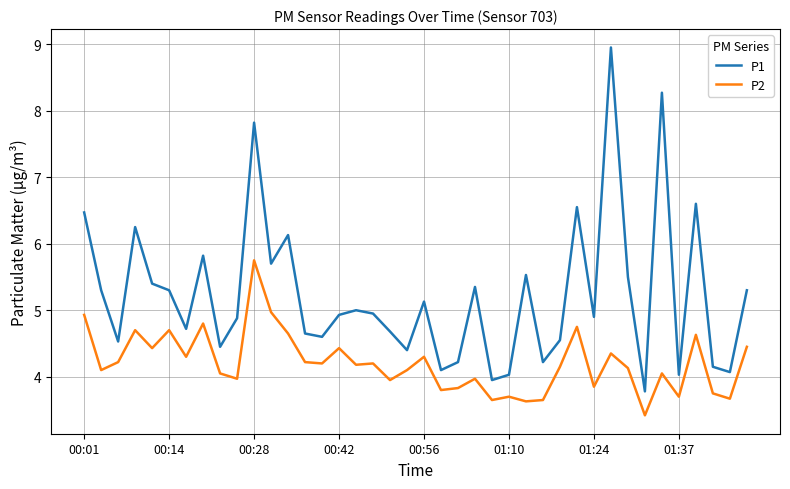

What is the sum of all P1 values?

209.2